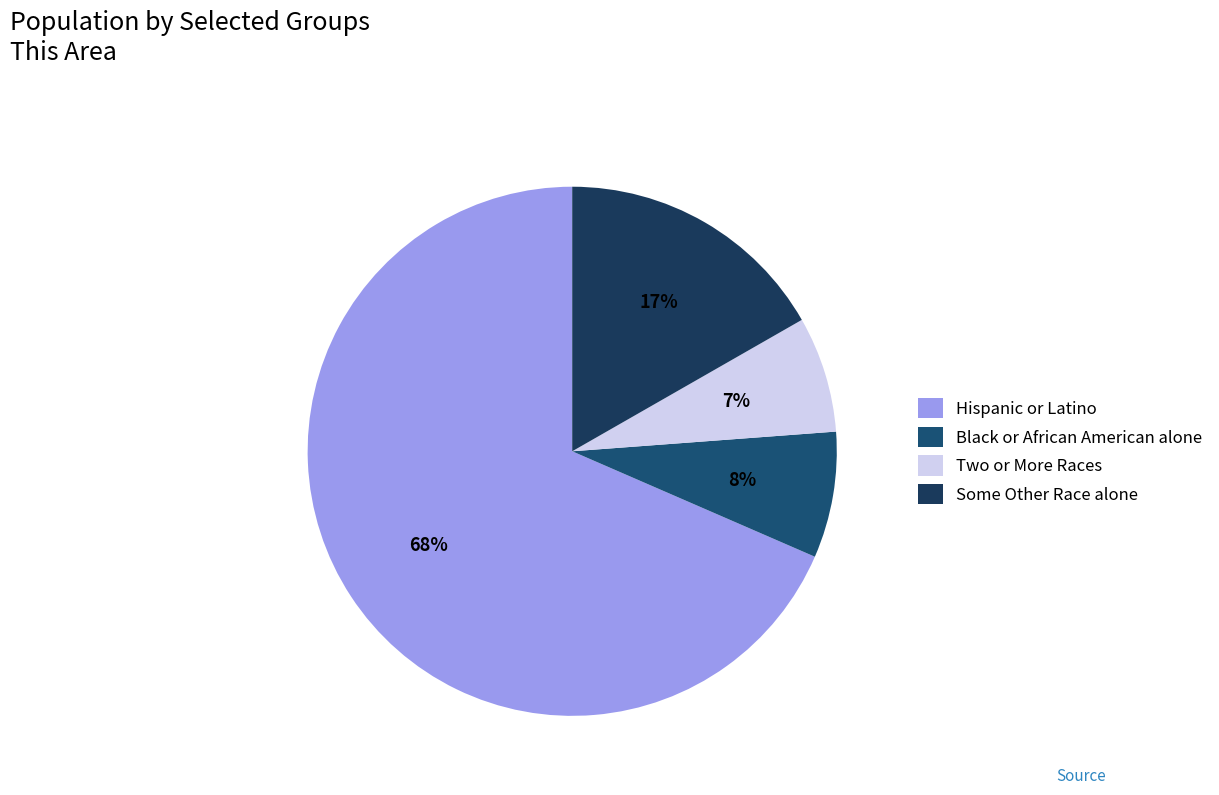

True or false: Some Other Race alone accounts for 17% of the total.

True